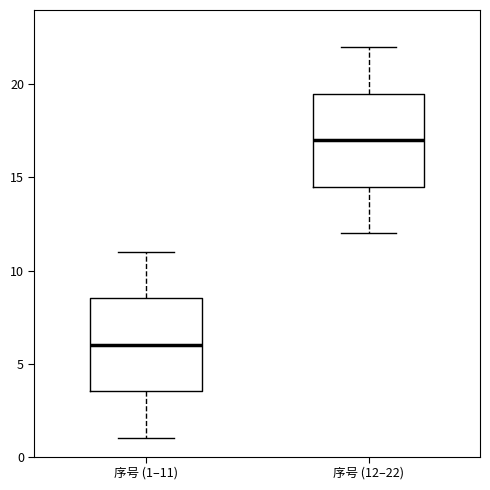

Reading left to right, transcribe this box plot: for each box, give where its median line is, the range the box spans, and where its two whiskers end, as read against the y-axis. The values are not printed on the chart, so give them approximately, as read against the axis.

序号 (1–11): median 6.0, box 3.5 to 8.5, whiskers 1.0 to 11.0
序号 (12–22): median 17.0, box 14.5 to 19.5, whiskers 12.0 to 22.0